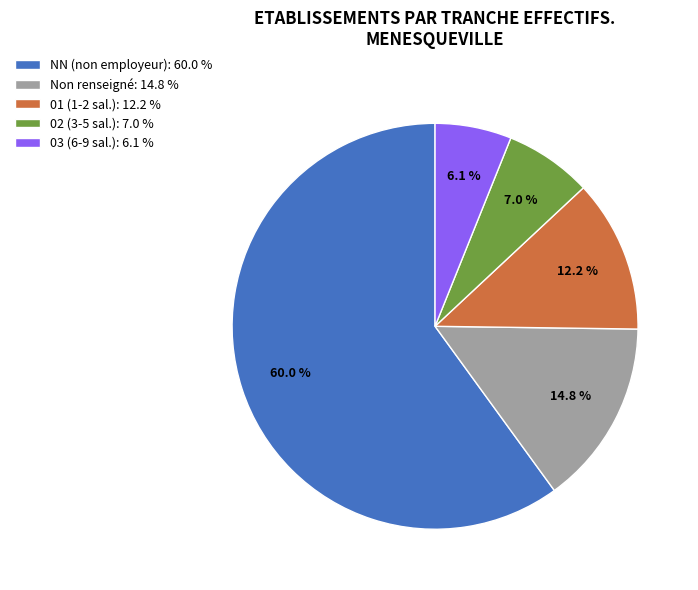

Do 03 (6-9 sal.): 6.1 % and 02 (3-5 sal.): 7.0 % together represent more than half of the pie?

No